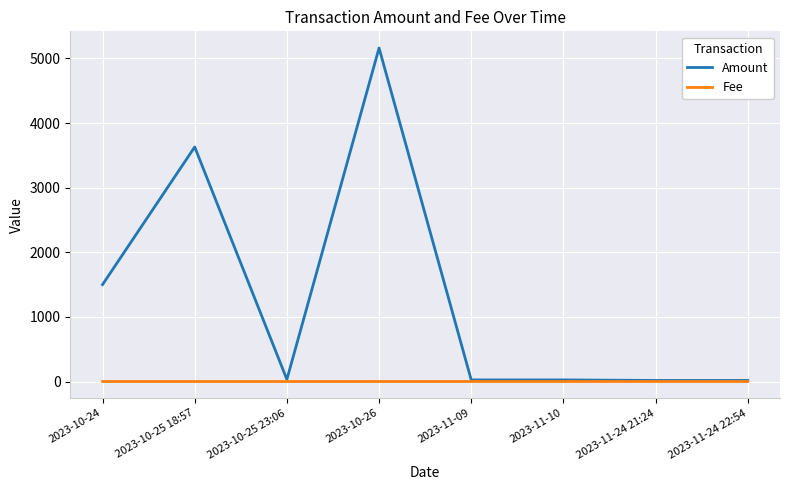

True or false: Fee has a value of 0.2 at 2023-11-24 21:24.

True